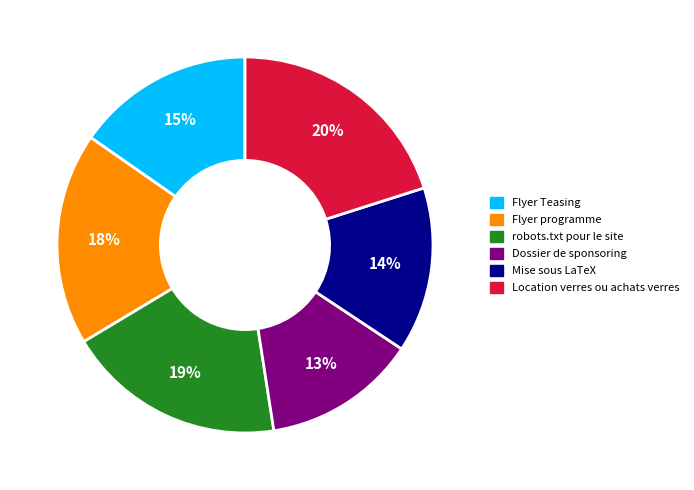

What percentage is the Mise sous LaTeX slice, to the nearest percent?

14%